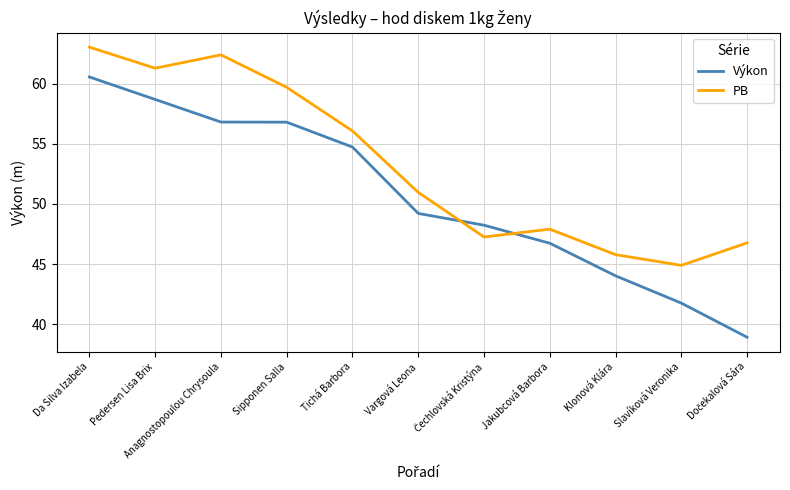

Read the Výkon value at Anagnostopoulou Chrysoula.

56.8